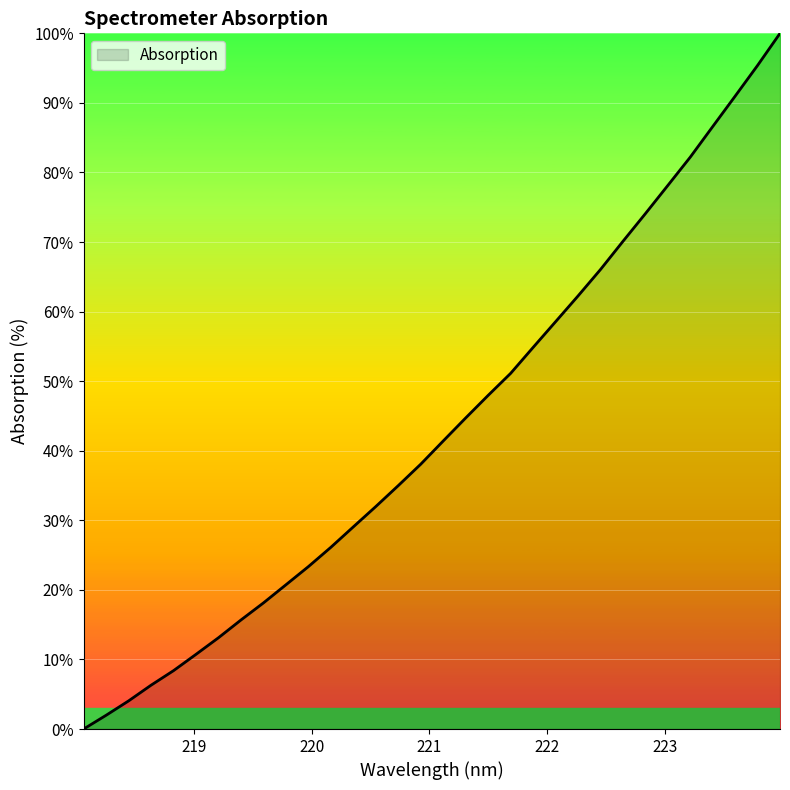

List the labels in order of value, smallest first.

218.0596, 218.2508, 218.442, 218.6332, 218.8244, 219.0156, 219.2067, 219.3979, 219.589, 219.7801, 219.9712, 220.1623, 220.3533, 220.5444, 220.7354, 220.9264, 221.1174, 221.3083, 221.4993, 221.6902, 221.8812, 222.0721, 222.263, 222.4538, 222.6447, 222.8355, 223.0264, 223.2172, 223.408, 223.5987, 223.7895, 223.9802